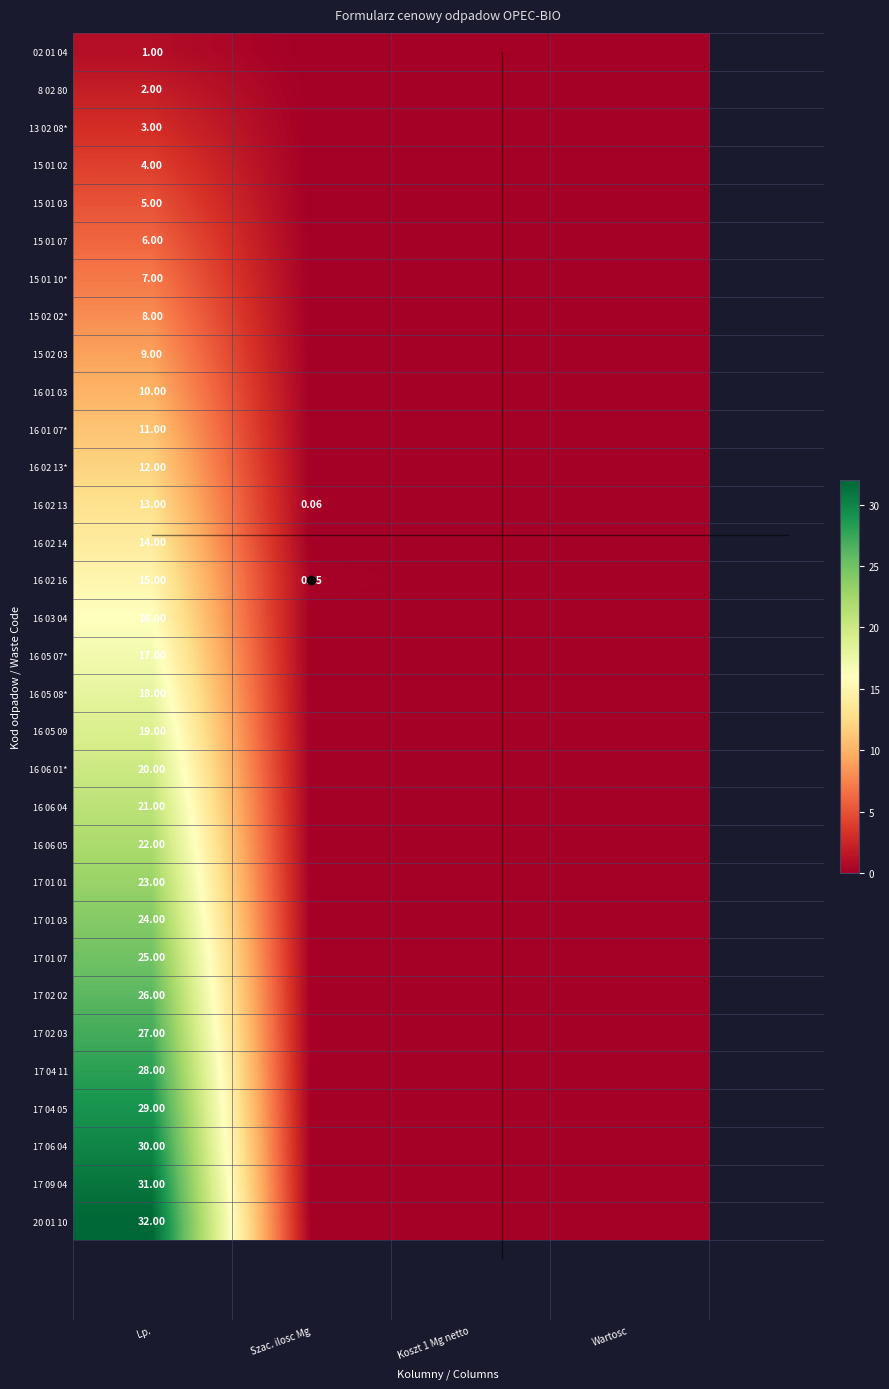

At how many categories does at least one series exceed 12?

1